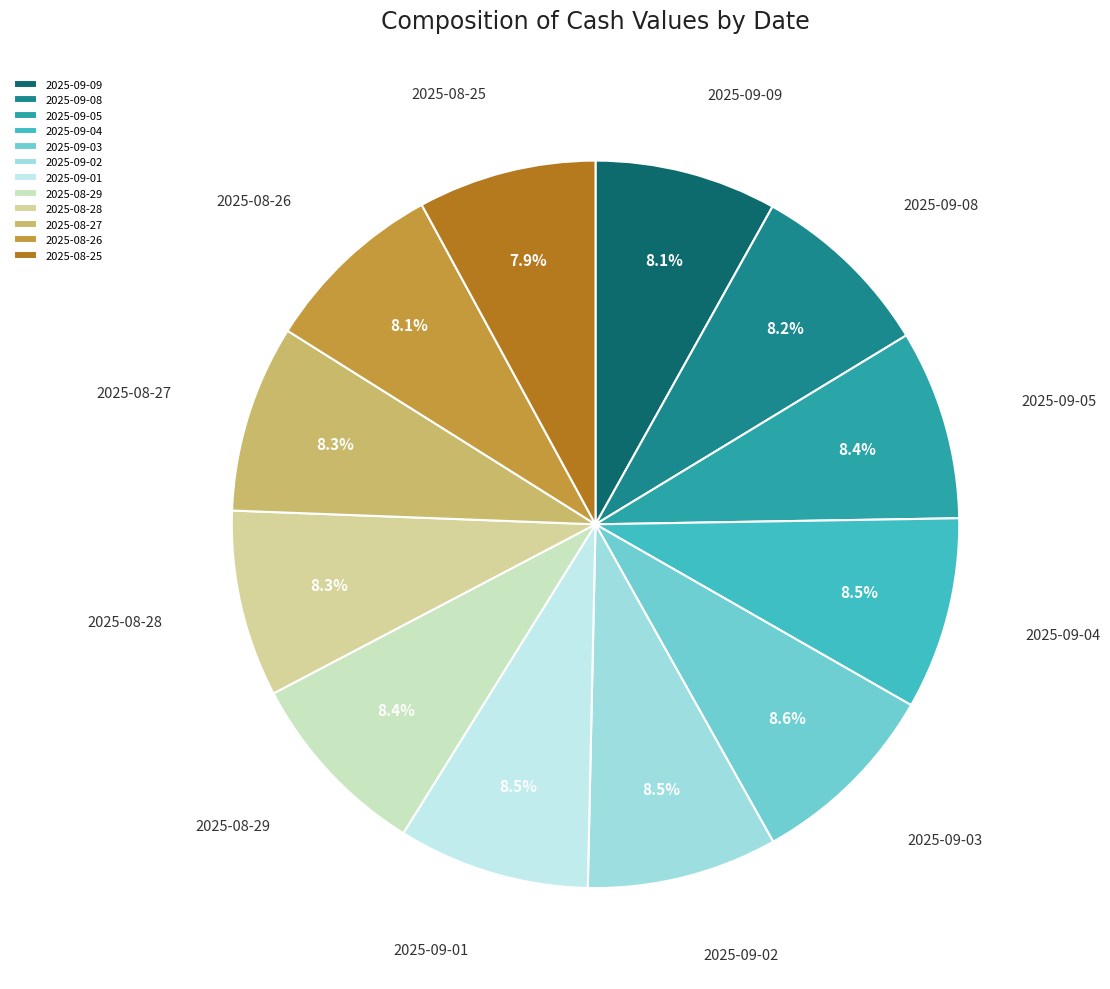

Combined, do 2025-09-03 and 2025-08-25 account for over 50%?

No